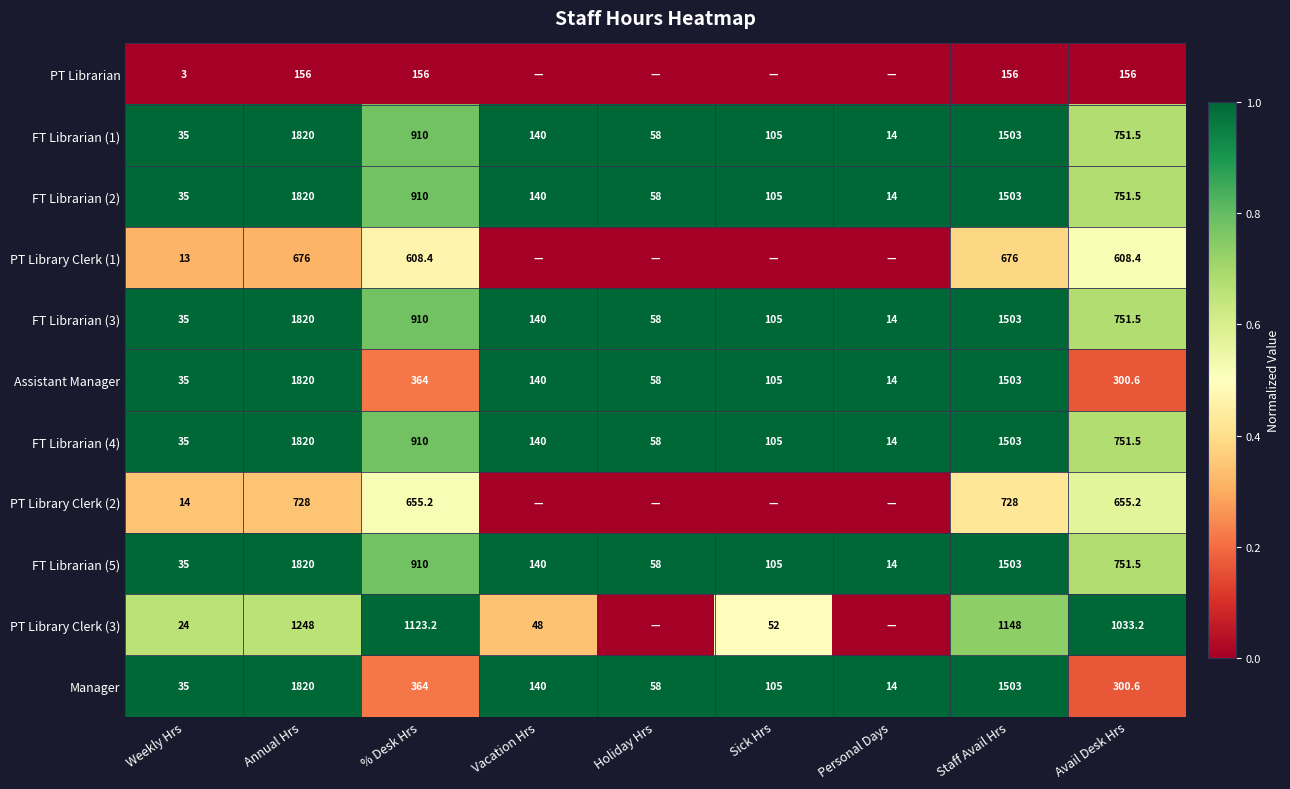

The value of FT Librarian (5) at Personal Days is 23.7. True or false?

False